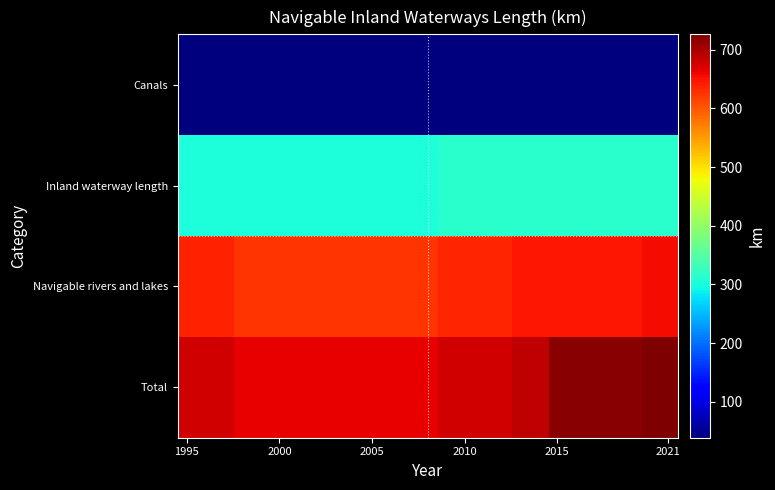

Which category has the lowest value across all series?

1995